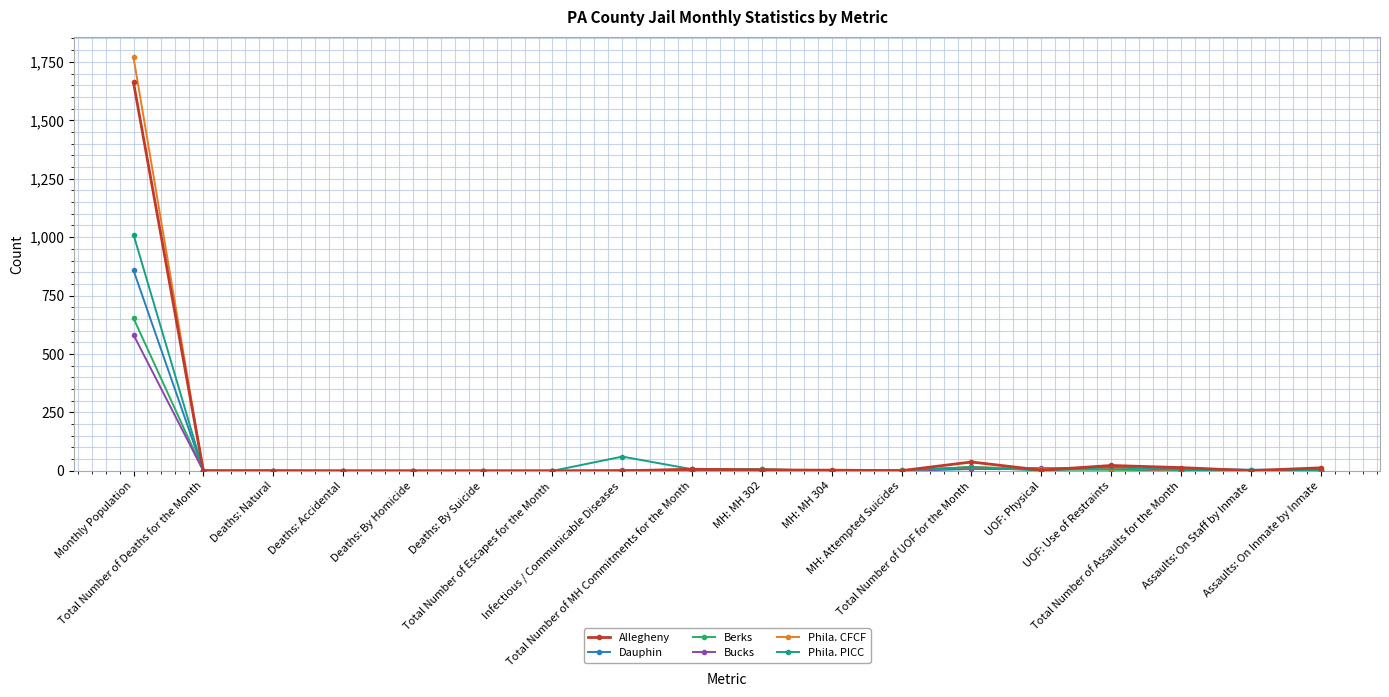

The value of Bucks at UOF: Physical is 12. True or false?

True